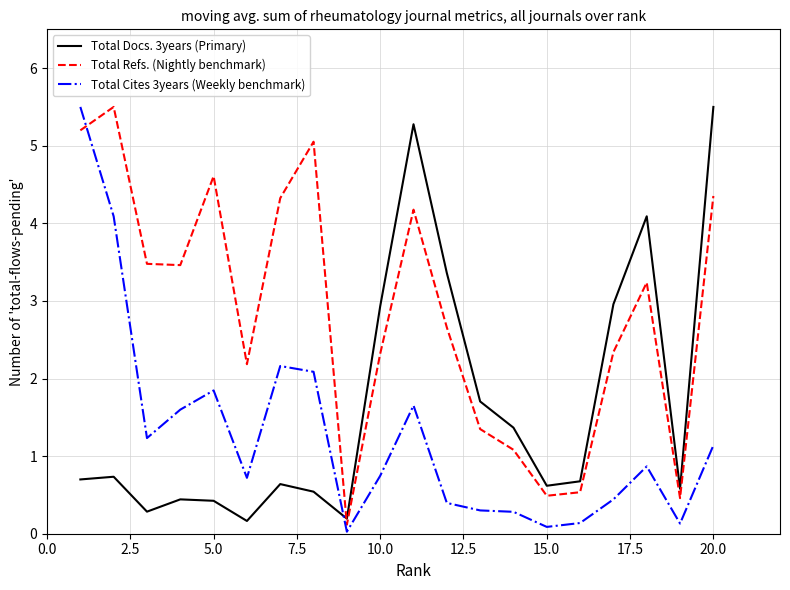

Rank the series by their average value, from highest to lowest.

Total Refs. (Nightly benchmark), Total Docs. 3years (Primary), Total Cites 3years (Weekly benchmark)